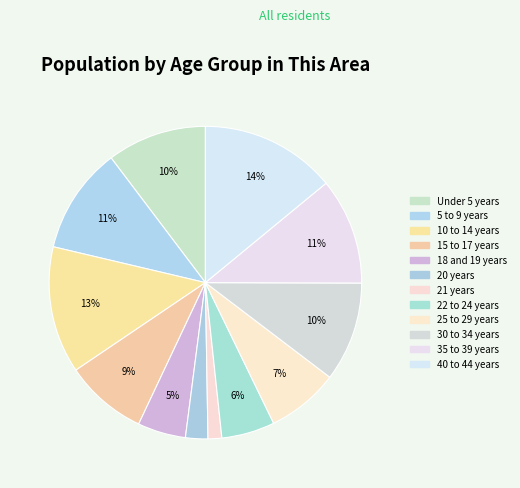

To the nearest percent, what is the combined percentage of 40 to 44 years and 18 and 19 years?

19%